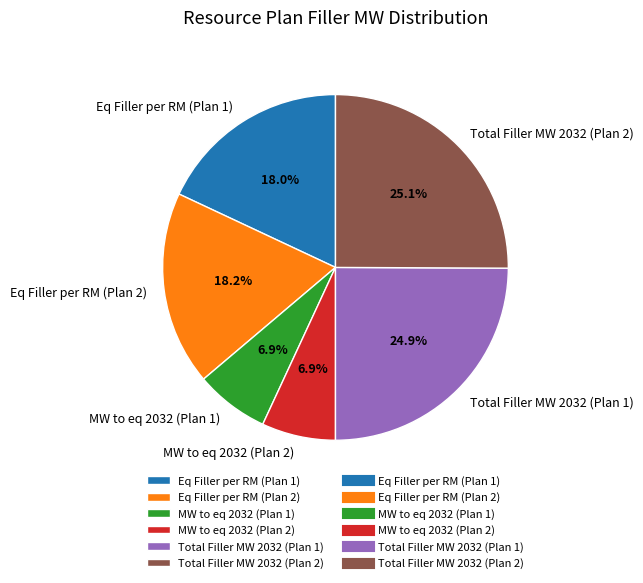

Does Total Filler MW 2032 (Plan 1) account for over 50% of the chart?

No